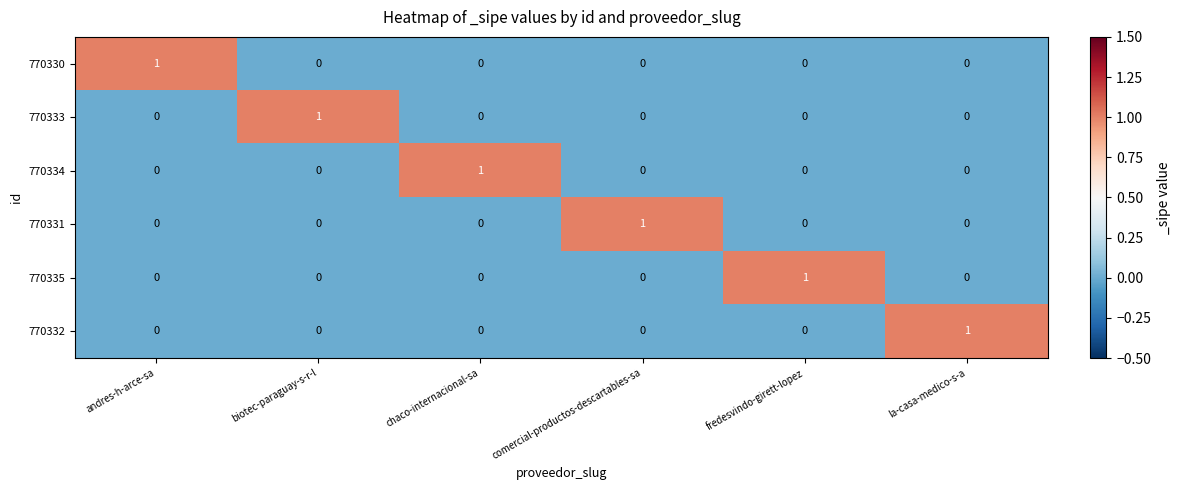

Count the 770334 values in the range 0 to 1.

6